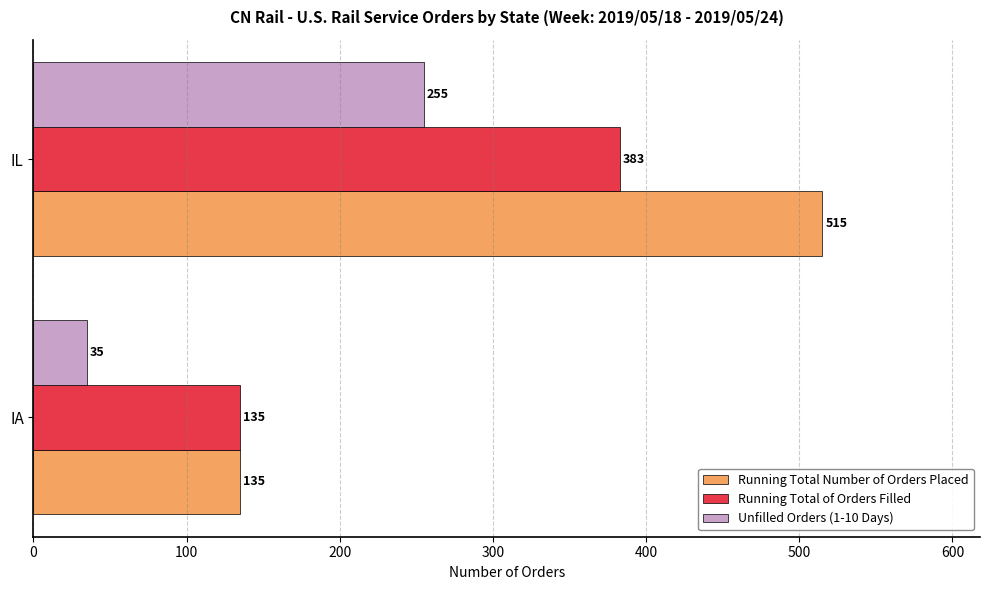

What is the maximum value for Running Total Number of Orders Placed?

515